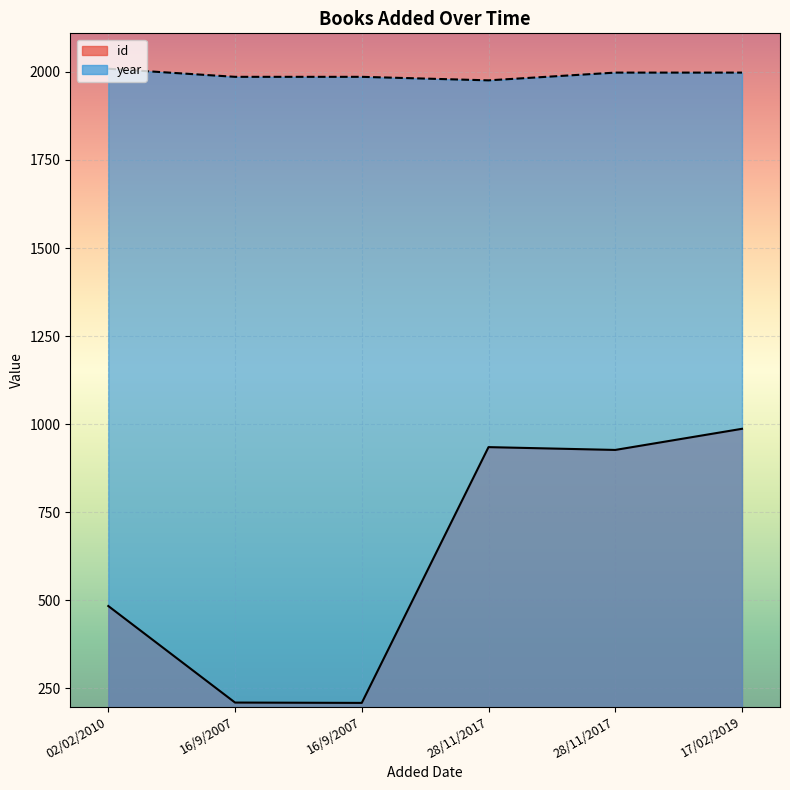

At which category does id reach its first local valley?

16/9/2007